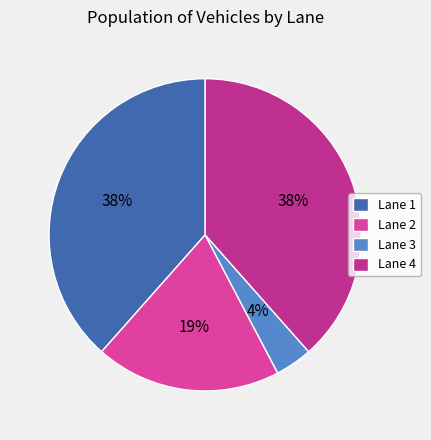

How many segments does this pie chart have?

4